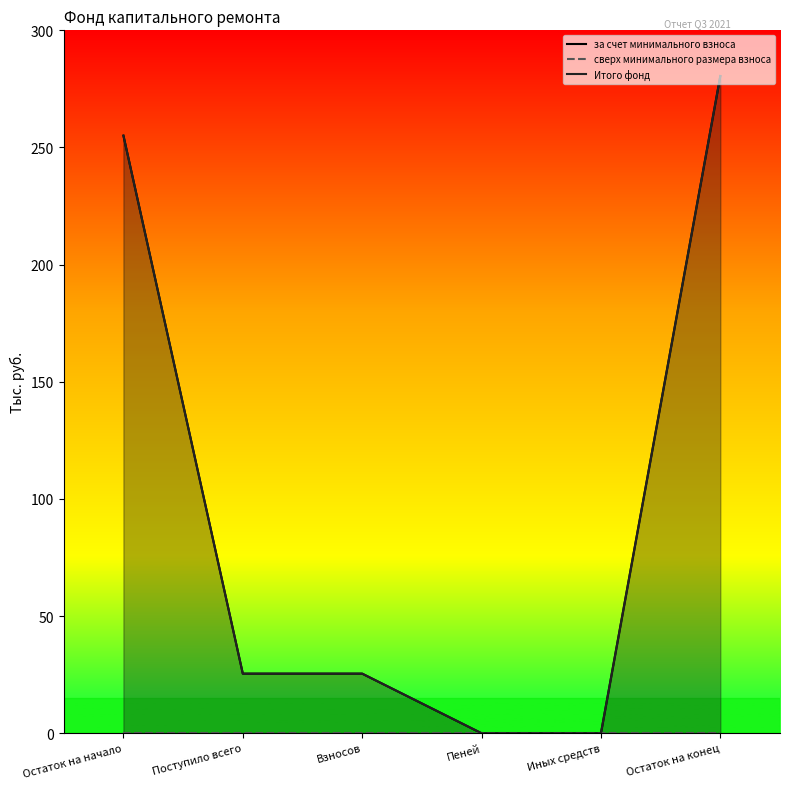

Rank the series by their maximum value, from highest to lowest.

за счет минимального взноса, Итого фонд, сверх минимального размера взноса